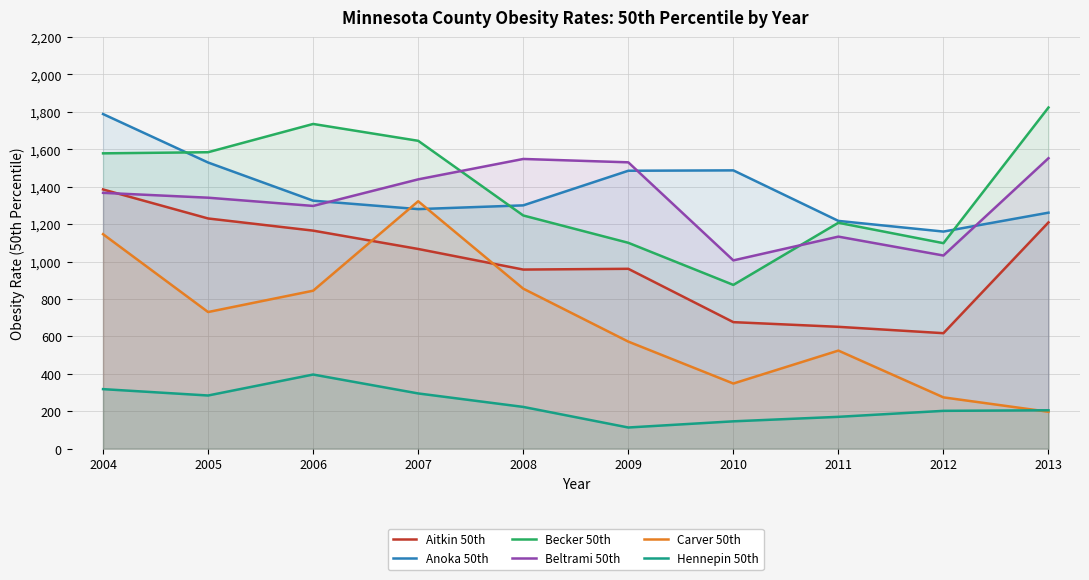

What is the sum of the Anoka 50th values at 2010 and 2011?

2704